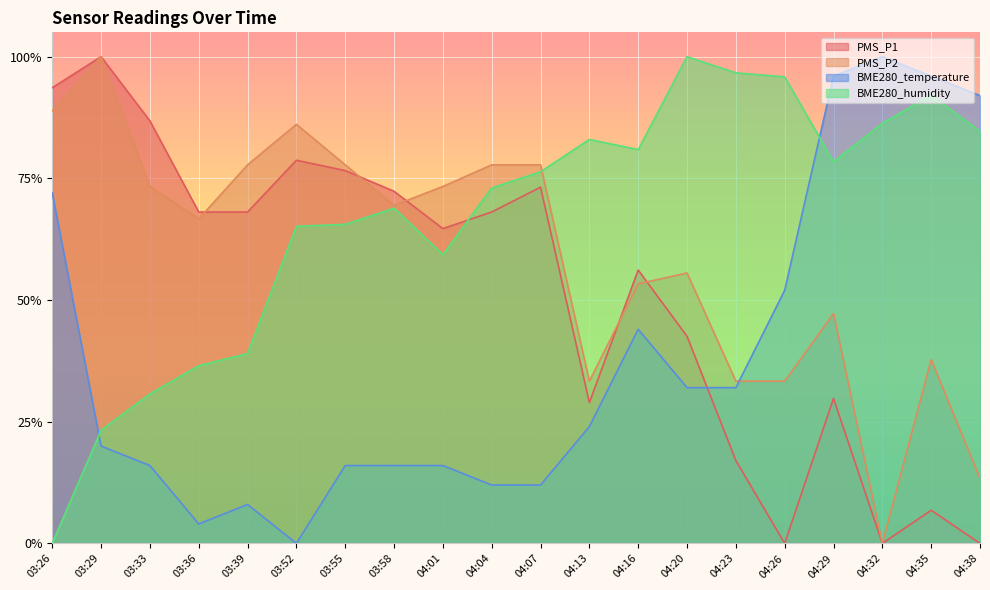

Which series changed the most between 03:39 and 04:23?

BME280_humidity